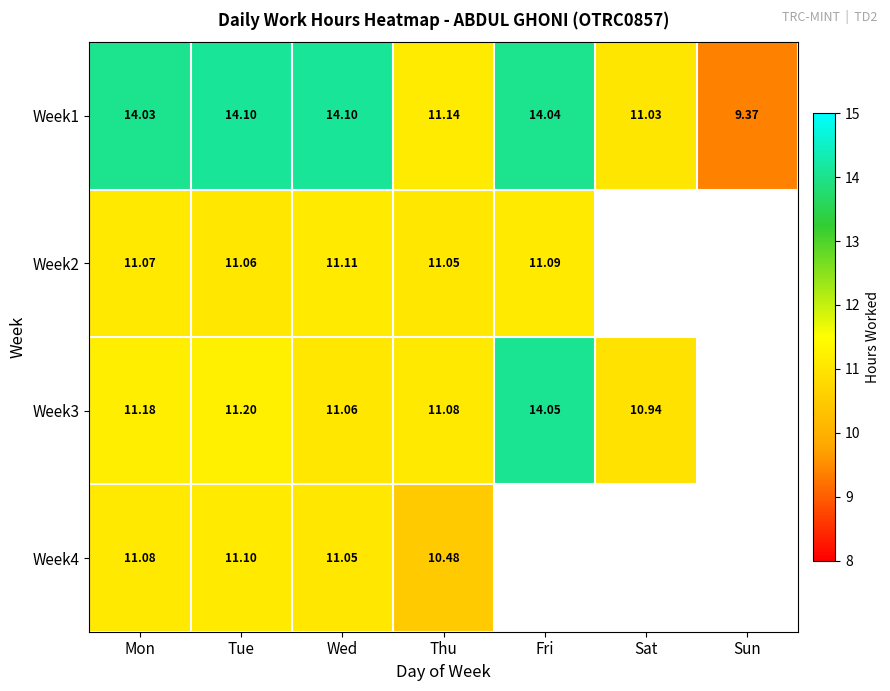

At which label is Week1 closest to 11?

Sat